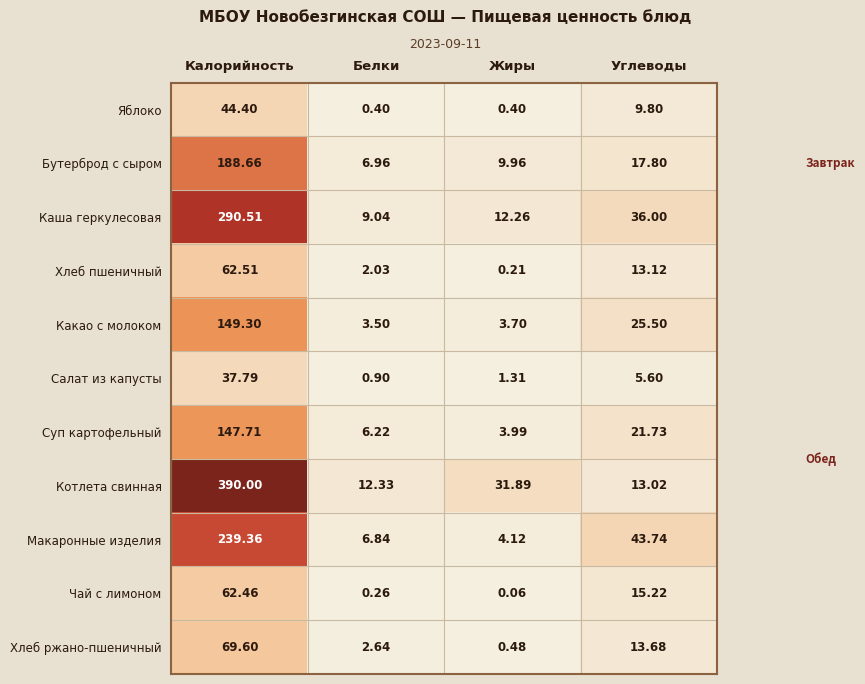

Count the number of data series in this chart.

11